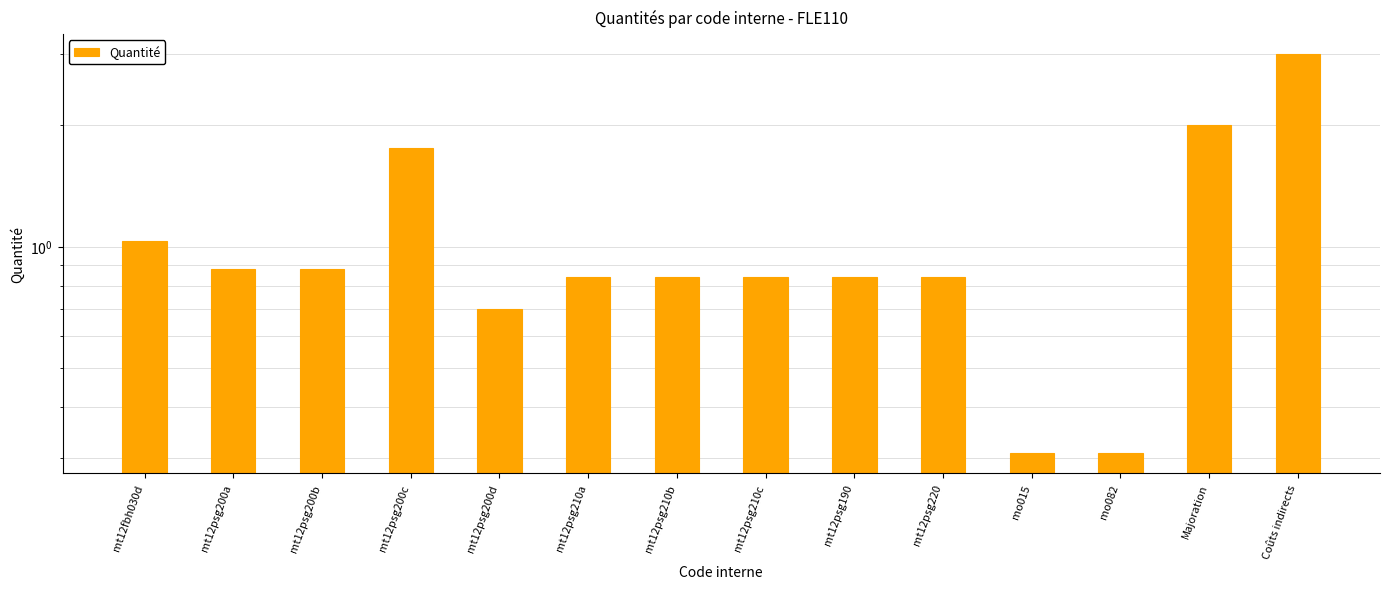

True or false: the data shows 0.8 at mt12psg220.

True